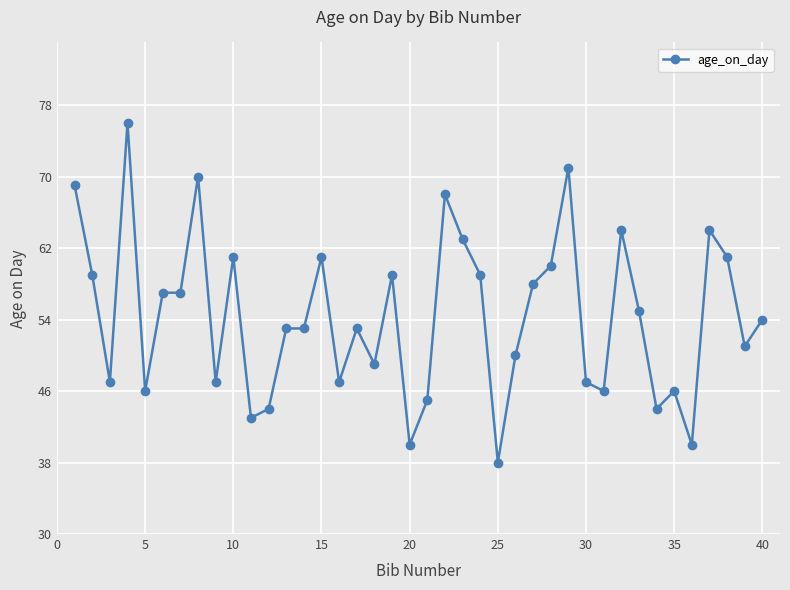

Does the chart display data point markers on the line(s)?

Yes